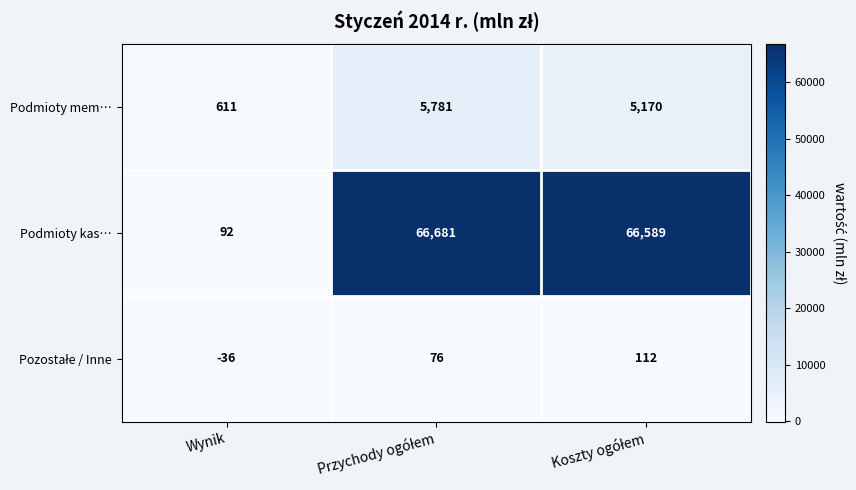

What is the minimum value shown in the chart?

-36